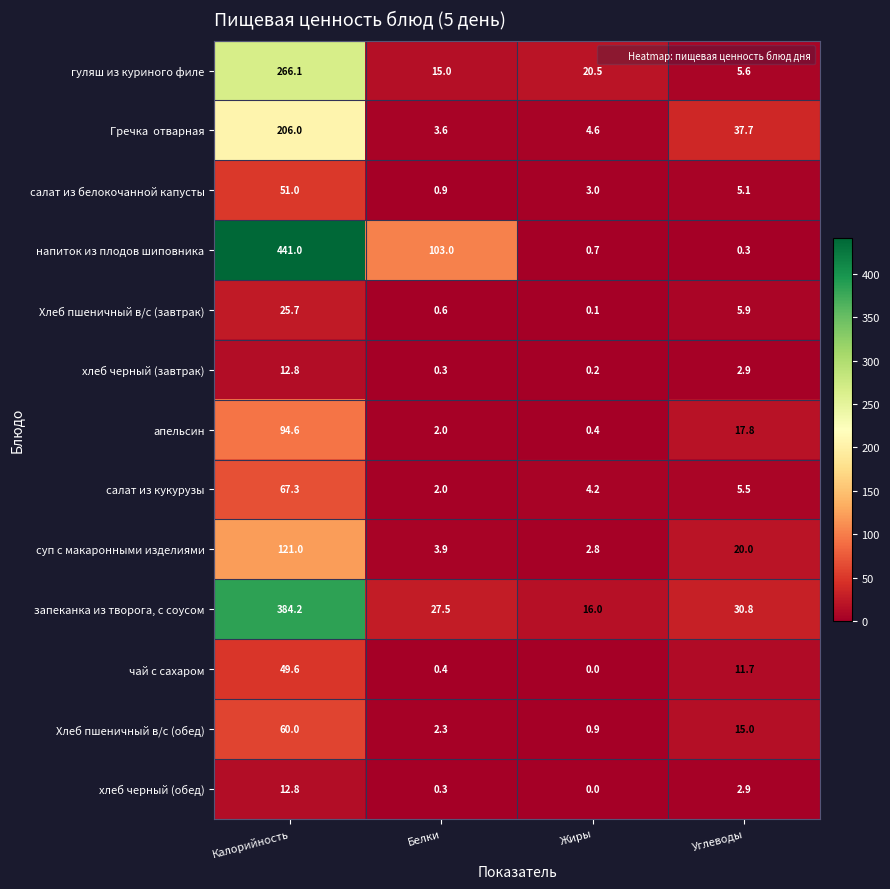

List the labels in order of напиток из плодов шиповника value, smallest first.

Углеводы, Жиры, Белки, Калорийность